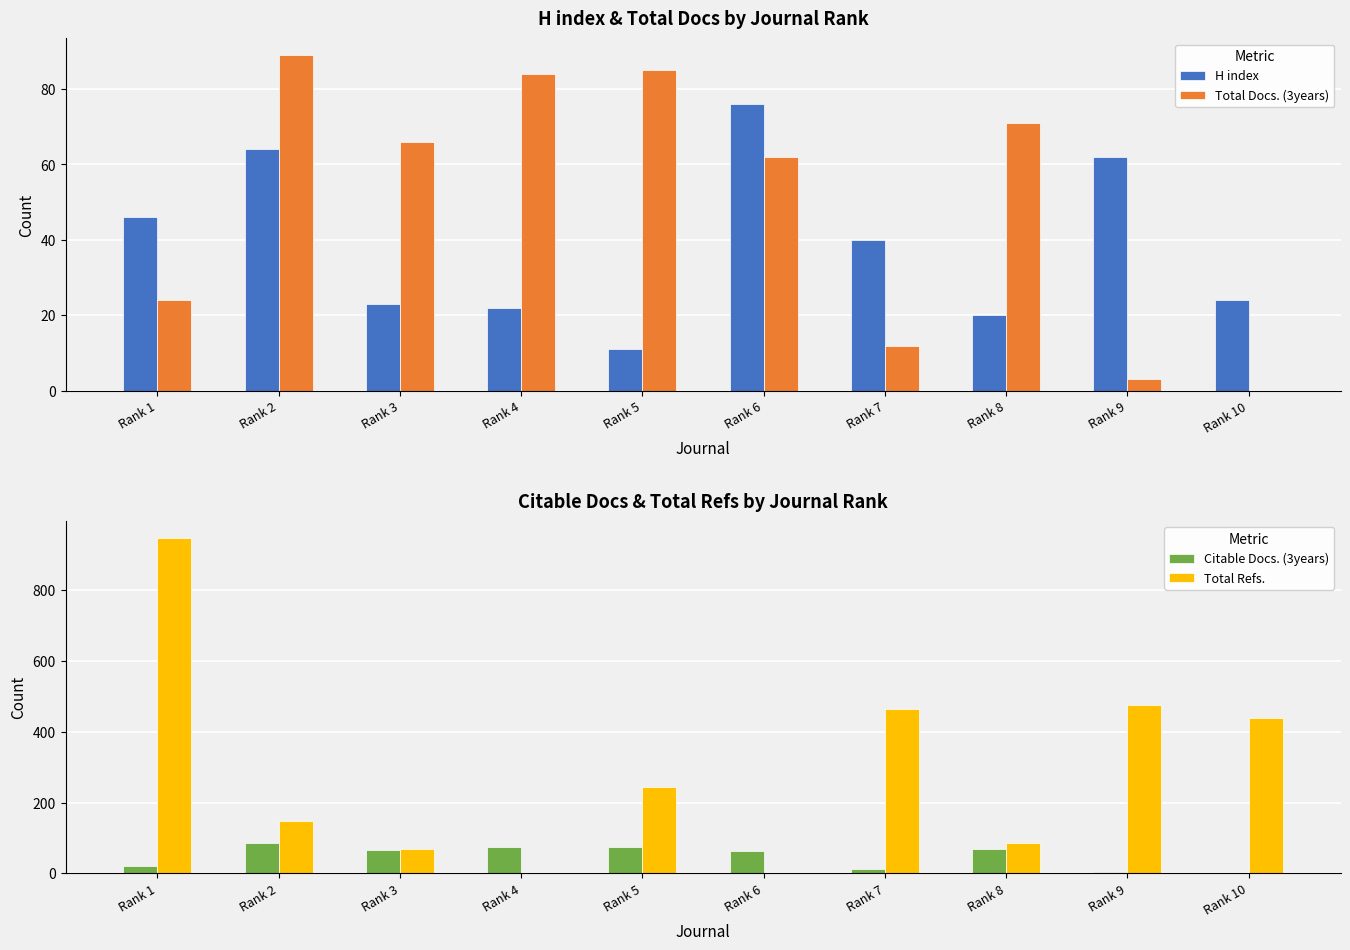

What value does the Total Docs. (3years) series have at Rank 1?

24